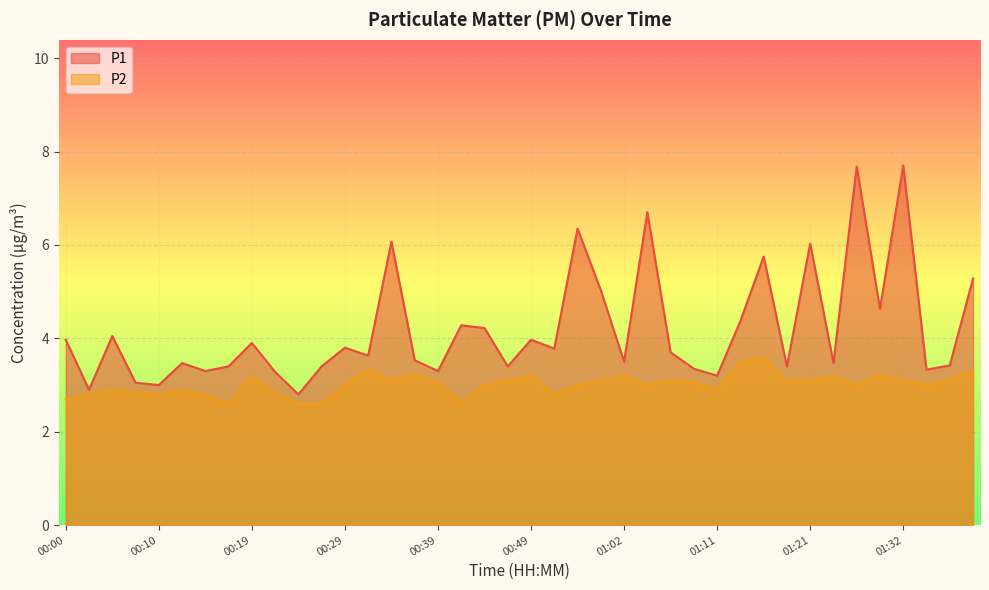

True or false: P1 has a value of 2.9 at 01:16.

False